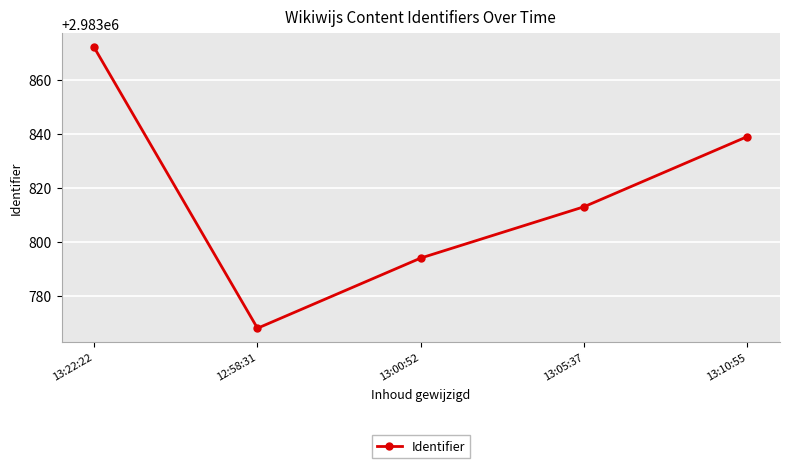

Is it true that the value at 12:58:31 is 2983768?

True